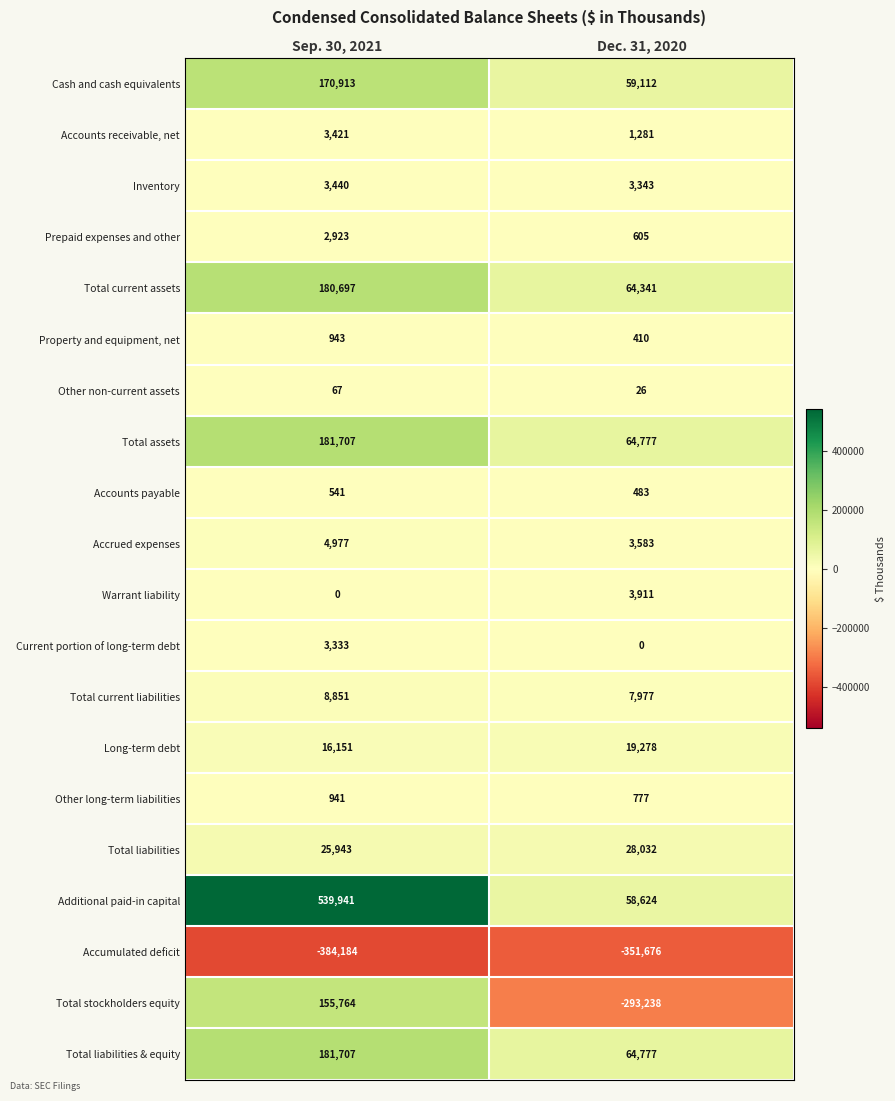

What is the sum of the Property and equipment, net values at Dec. 31, 2020 and Sep. 30, 2021?

1353